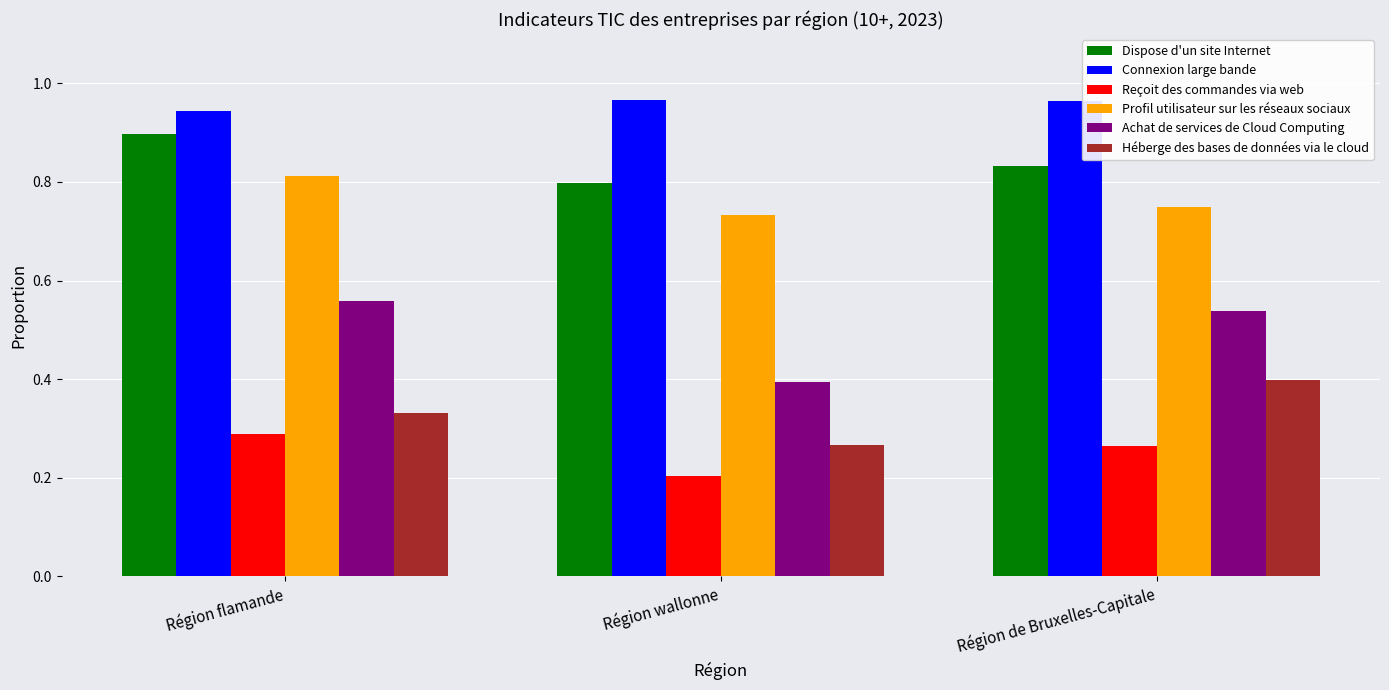

At which category is the sum across all series the highest?

Région flamande